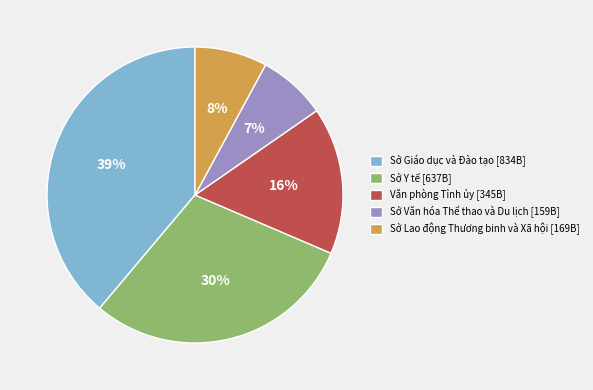

Which has a higher value, Sở Văn hóa Thể thao và Du lịch or Sở Giáo dục và Đào tạo?

Sở Giáo dục và Đào tạo